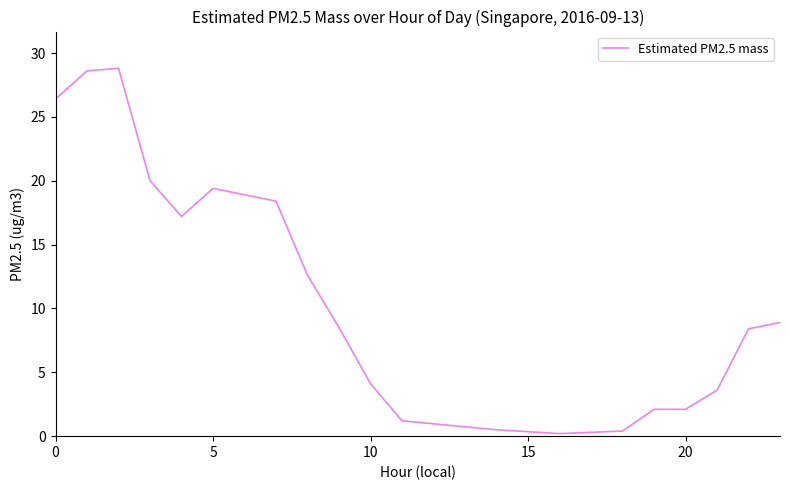

What is the sum of all values?

211.4